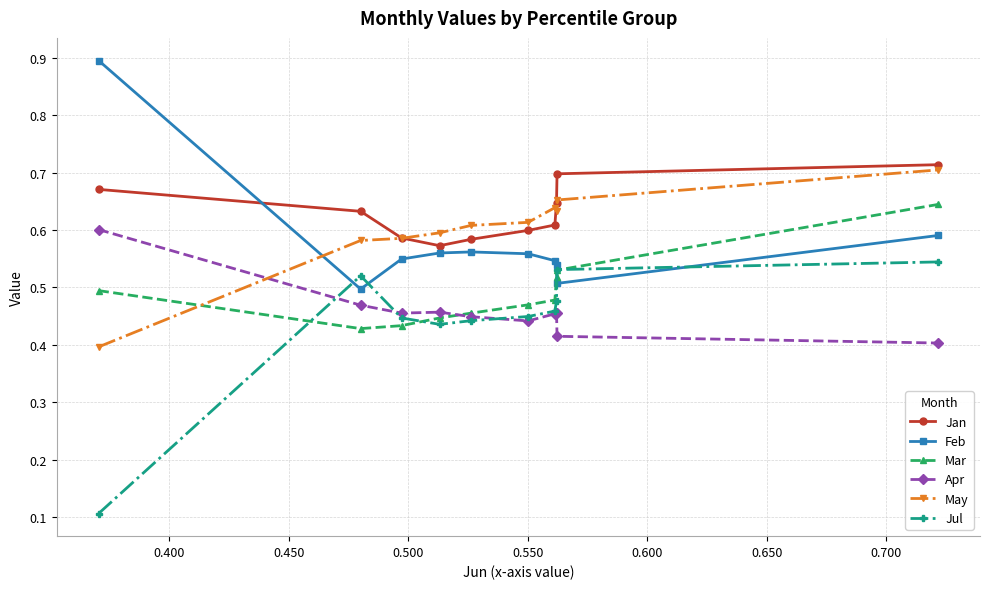

At how many categories does at least one series exceed 0?

10